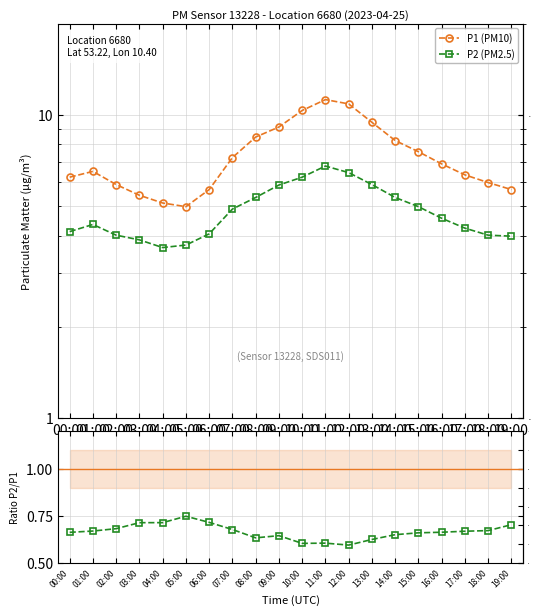

Which has a higher value, 18:00 or 05:00?

18:00